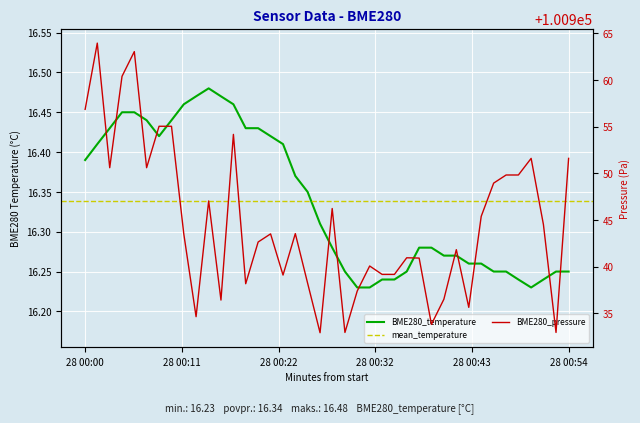

Which category has the highest value across all series?

2023/04/28 00:01:51